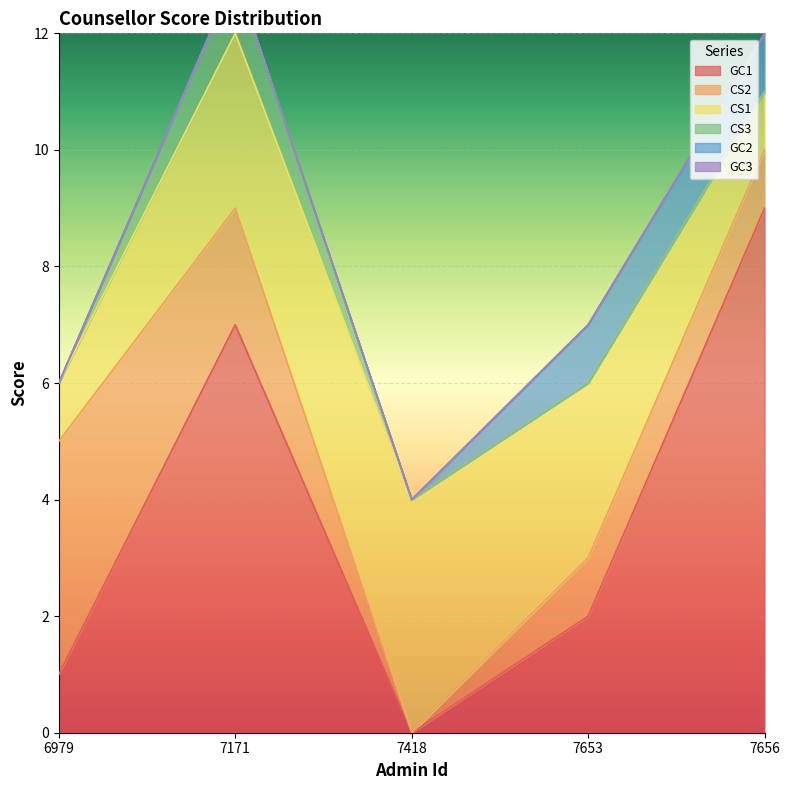

Which has a higher value, 7171 or 7418?

7171